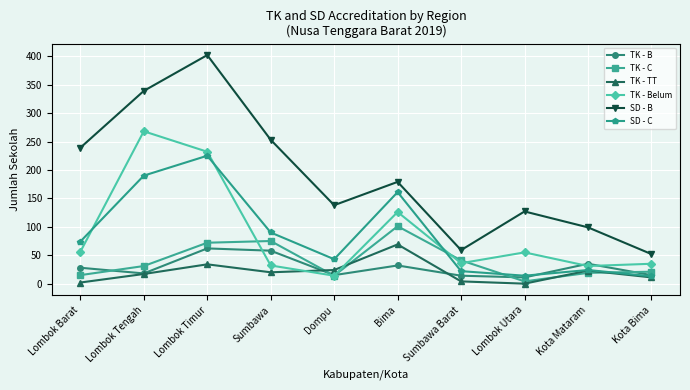

What is the difference between the highest and lowest values at Kota Mataram?

80